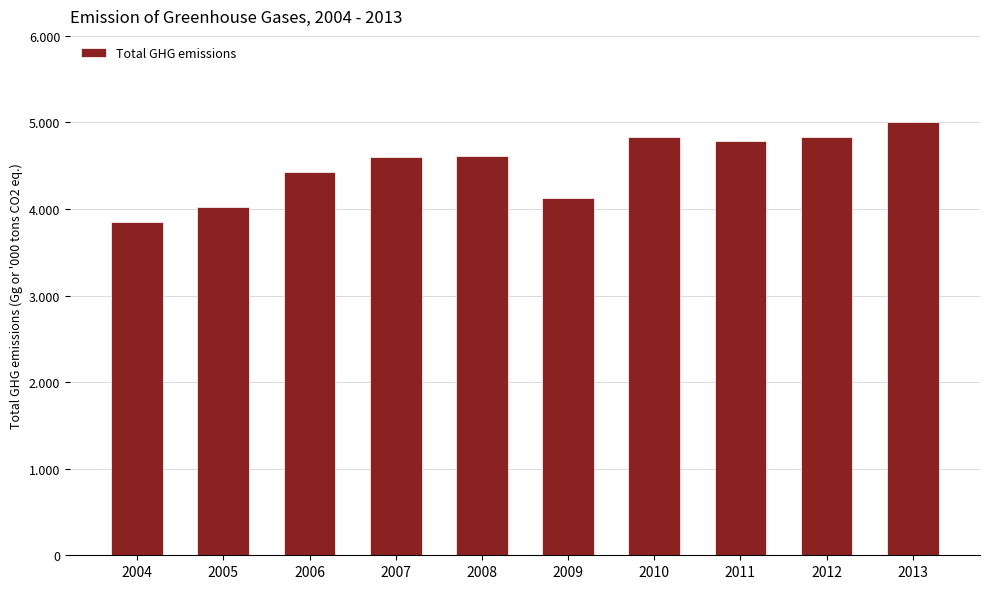

At which label is the value closest to 4427?

2006